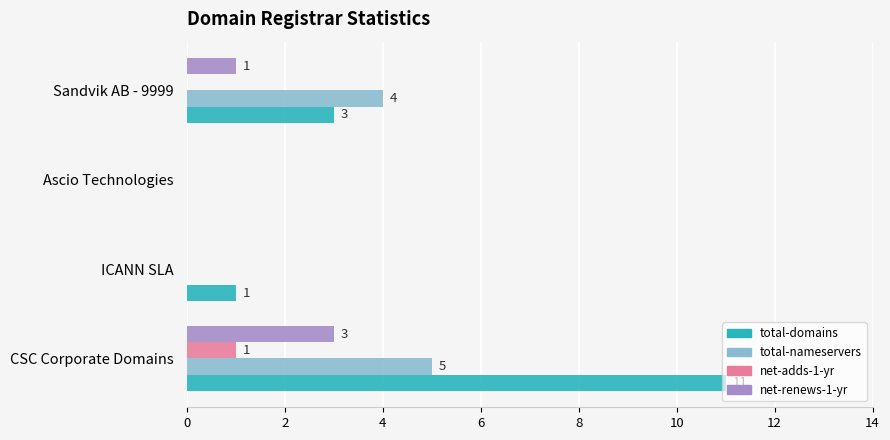

What are all the series names shown in the legend?

total-domains, total-nameservers, net-adds-1-yr, net-renews-1-yr